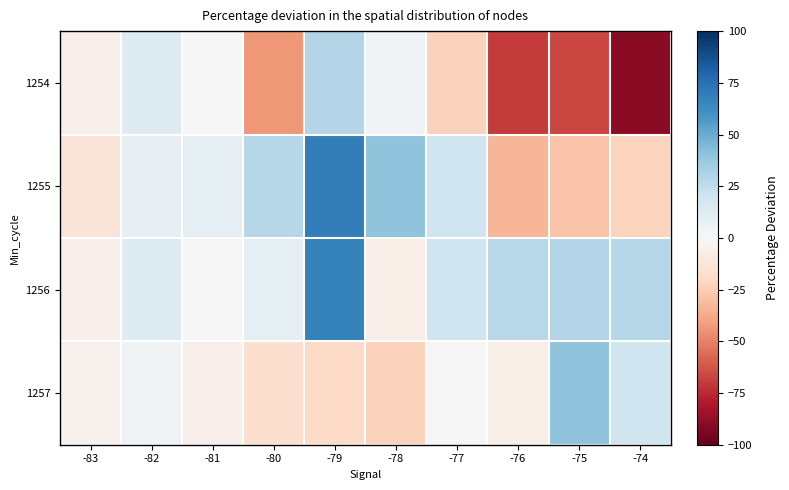

Reading right to left, what are all the values shown in this chart?

1254: -74=-90.0	-75=-66.7	-76=-69.6	-77=-22.7	-78=3.4	-79=29.7	-80=-43.6	-81=-0.0	-82=13.1	-83=-5.2
1255: -74=-22.4	-75=-28.7	-76=-32.9	-77=19.9	-78=40.5	-79=69.4	-80=28.8	-81=9.2	-82=8.6	-83=-13.1
1256: -74=28.4	-75=29.7	-76=27.5	-77=19.8	-78=-6.2	-79=67.9	-80=9.2	-81=-0.0	-82=13.1	-83=-5.2
1257: -74=19.9	-75=40.5	-76=-6.2	-77=0.2	-78=-22.7	-79=-20.1	-80=-16.8	-81=-5.2	-82=3.4	-83=-4.6